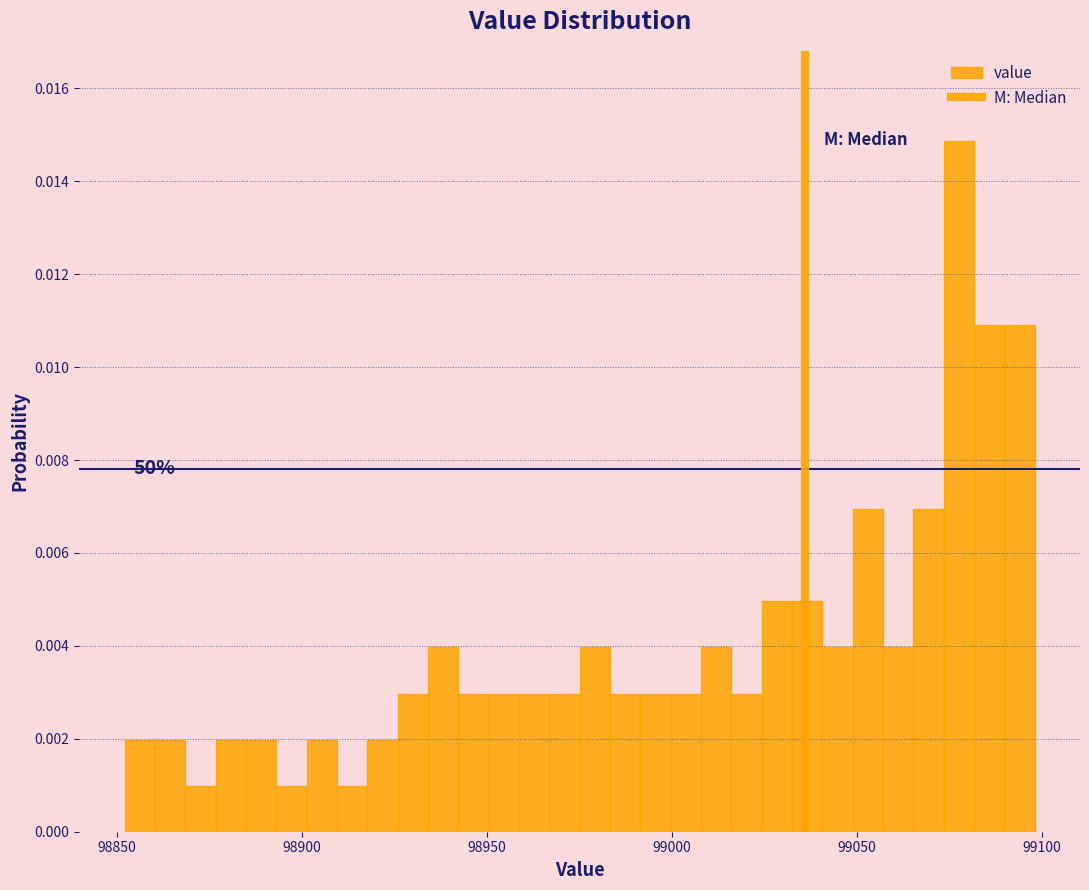

Read against the x-axis, roughly where is the centre of the tallest bar?

99080